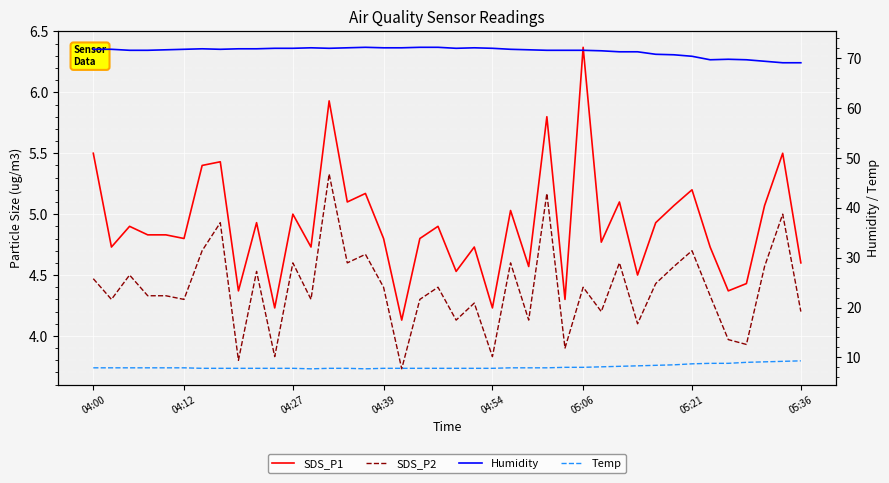

At which category is the sum across all series the highest?

13